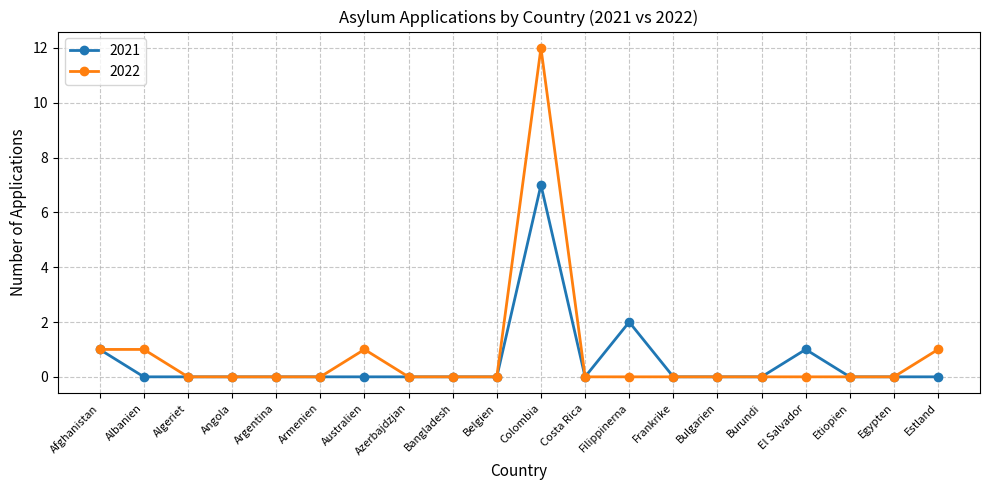

What is the average value of the 2021 series?

1